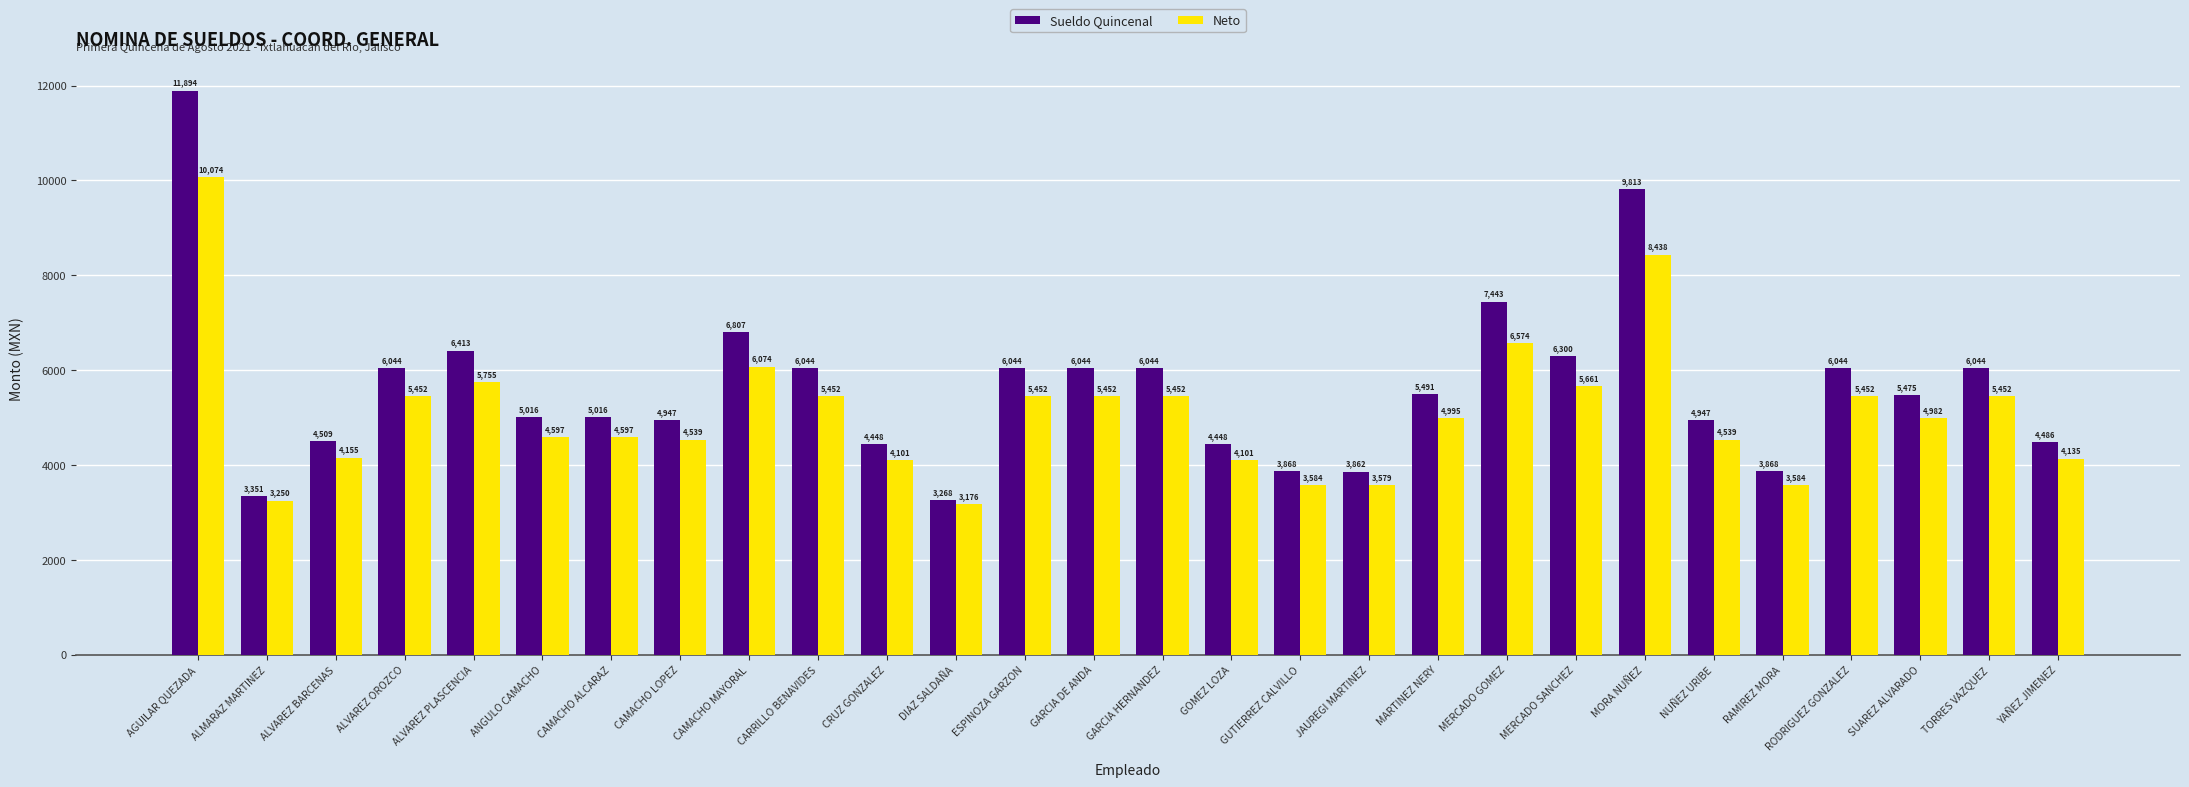

Which category has the highest value in the Sueldo Quincenal series?

AGUILAR QUEZADA